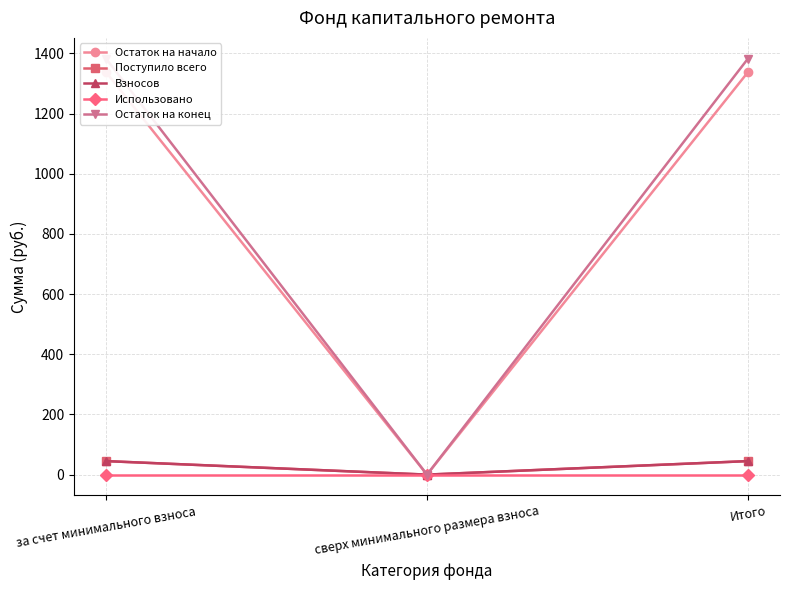

What is the difference between the maximum and minimum values in the Поступило всего series?

44.9